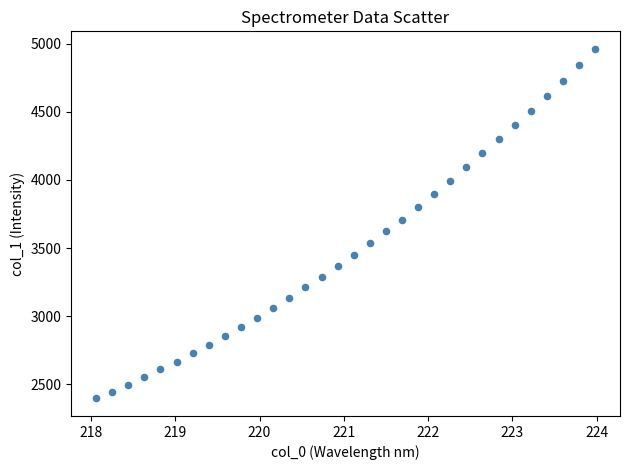

What is the range of Y values (max minus min)?

2567.2